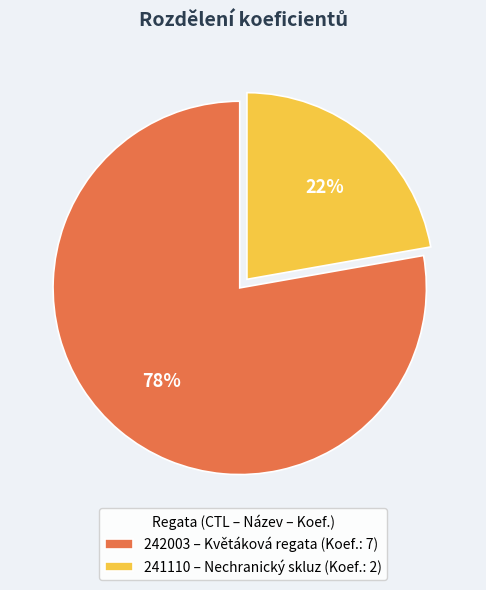

The 242003 slice represents 88% of the pie. True or false?

False